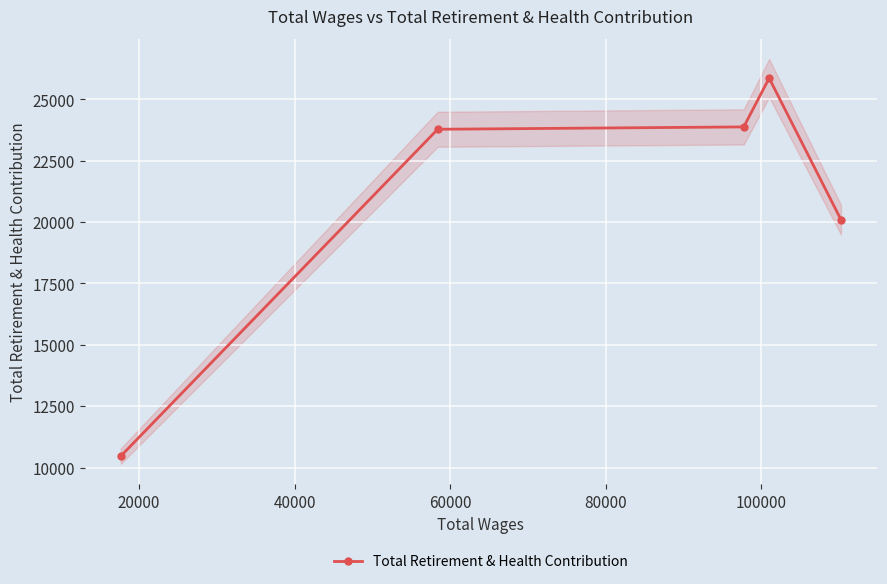

What is the highest value of the Total Retirement & Health Contribution series?

25861